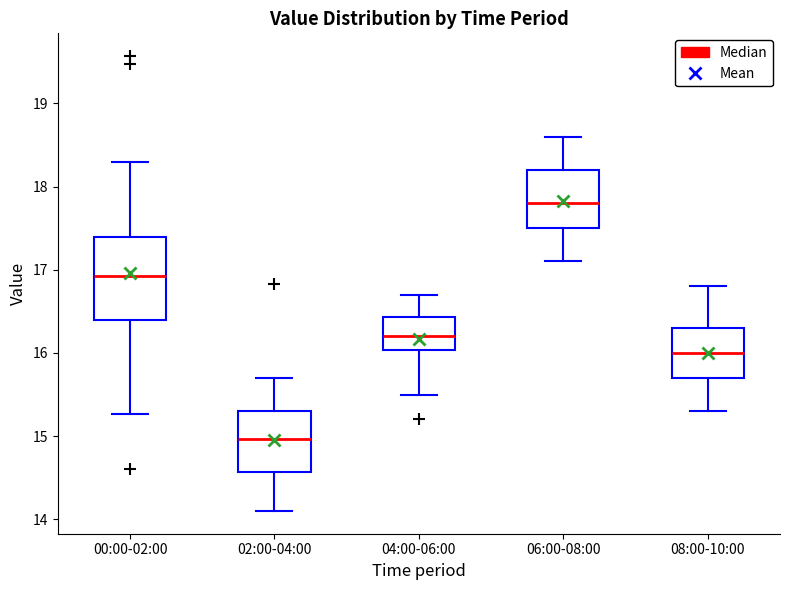

Reading left to right, read every box against the y-axis: the position of its median line, the range the box covers, and the ends of its whiskers. The values are not printed on the chart, so give them approximately, as read against the axis.

00:00-02:00: median 16.9, box 16.4 to 17.4, whiskers 15.3 to 18.3
02:00-04:00: median 15.0, box 14.6 to 15.3, whiskers 14.1 to 15.7
04:00-06:00: median 16.2, box 16.0 to 16.4, whiskers 15.5 to 16.7
06:00-08:00: median 17.8, box 17.5 to 18.2, whiskers 17.1 to 18.6
08:00-10:00: median 16.0, box 15.7 to 16.3, whiskers 15.3 to 16.8